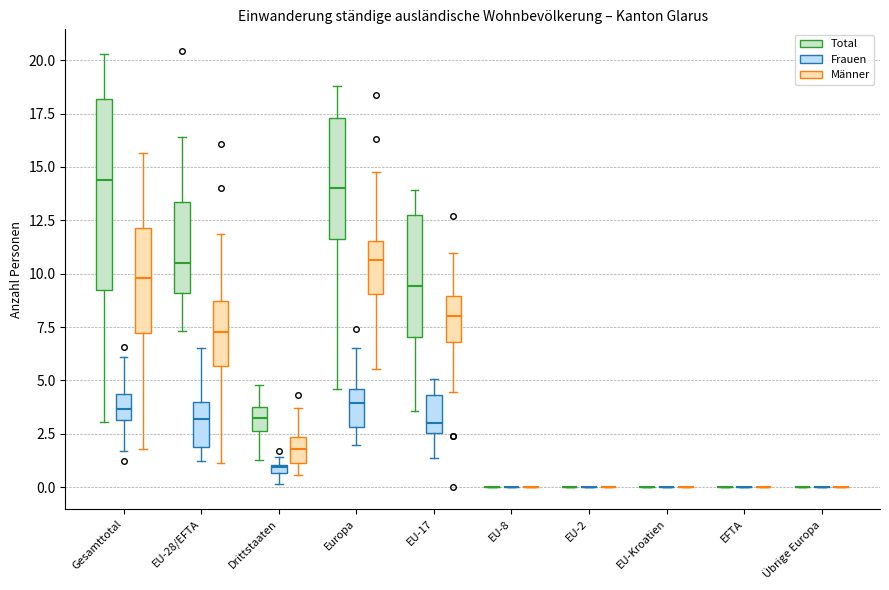

Where does the median line of the box for EU-28/EFTA (Total) sit on the y-axis? The values are not printed on the chart, so give them approximately, as read against the axis.

10.5